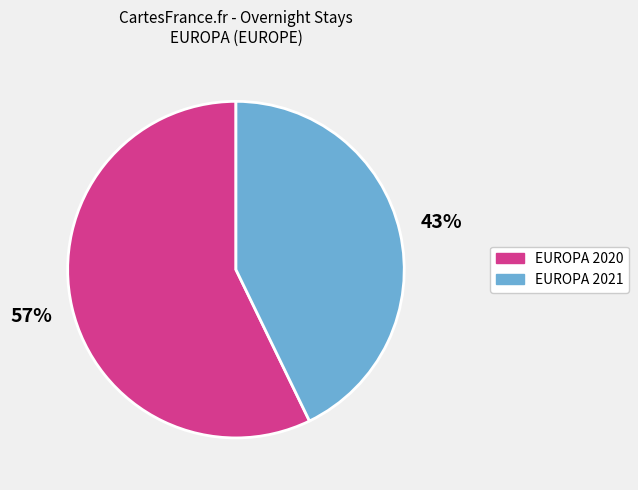

Does EUROPA 2020 account for over 50% of the chart?

Yes